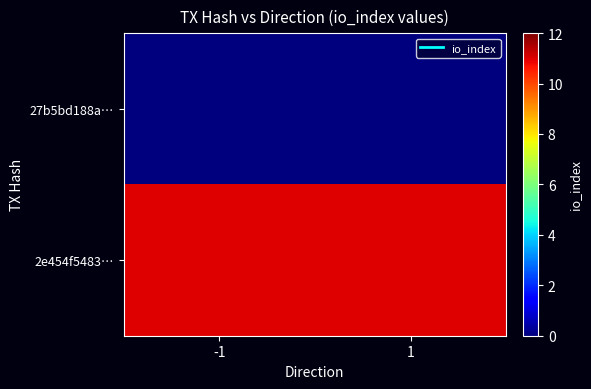

Which has a higher value, -1 or 1?

-1